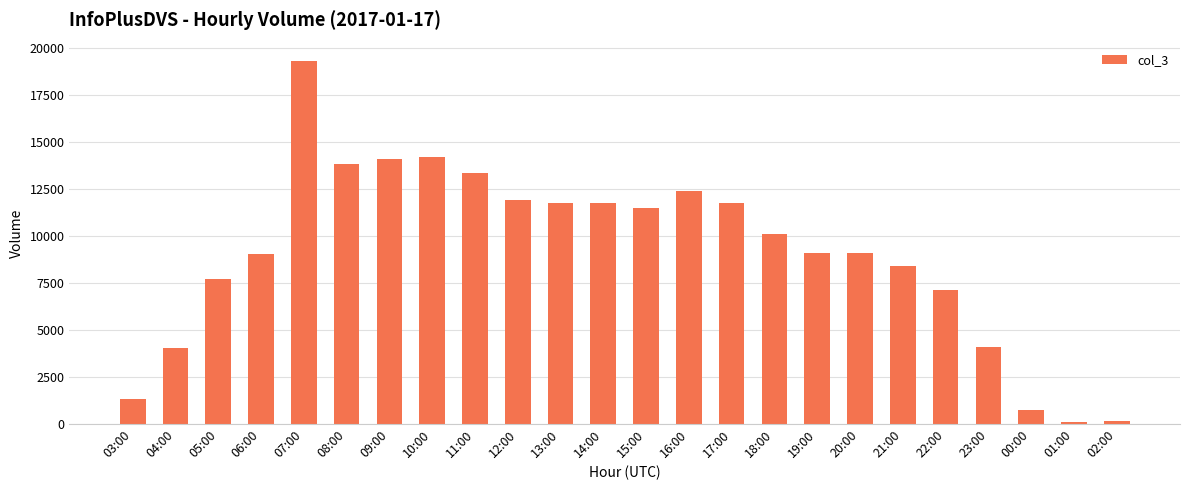

What position from the right is 10:00?

17